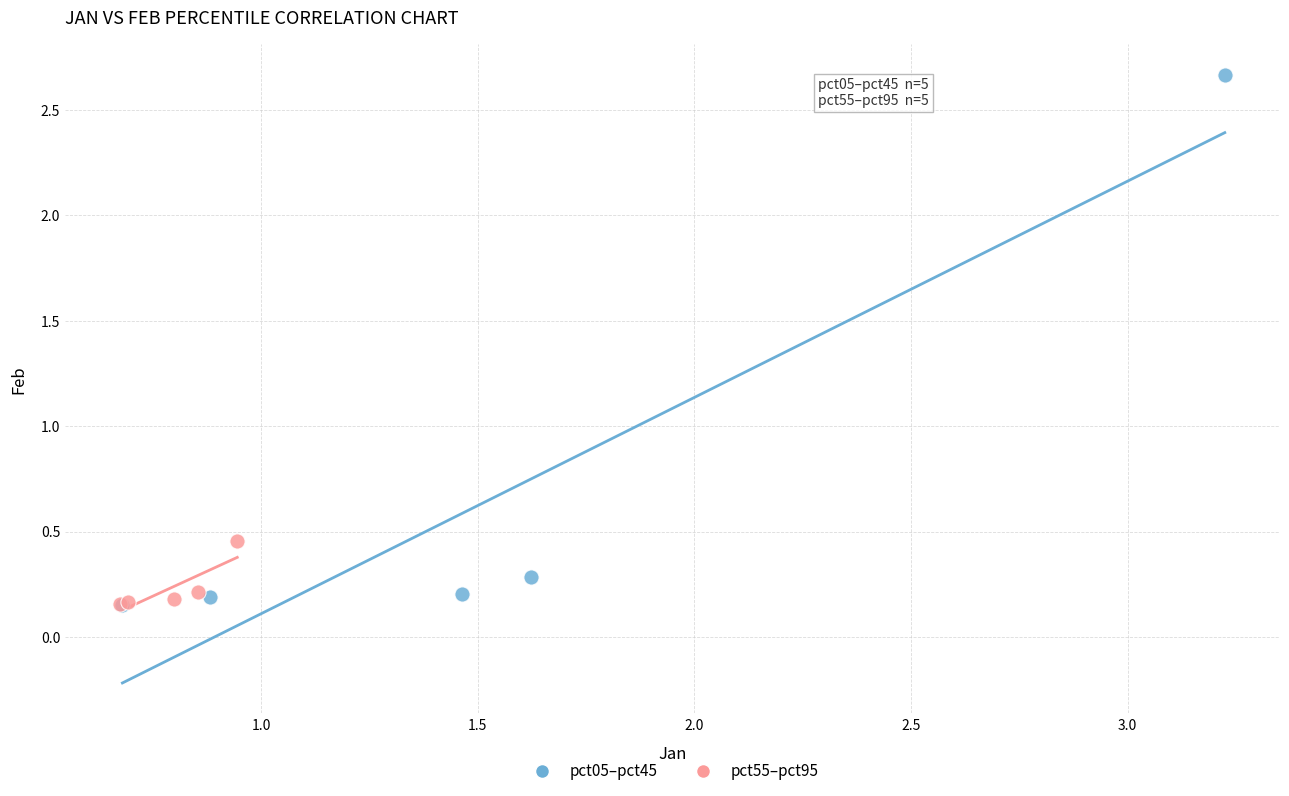

Which series has the largest Y range (max minus min)?

pct05–pct45